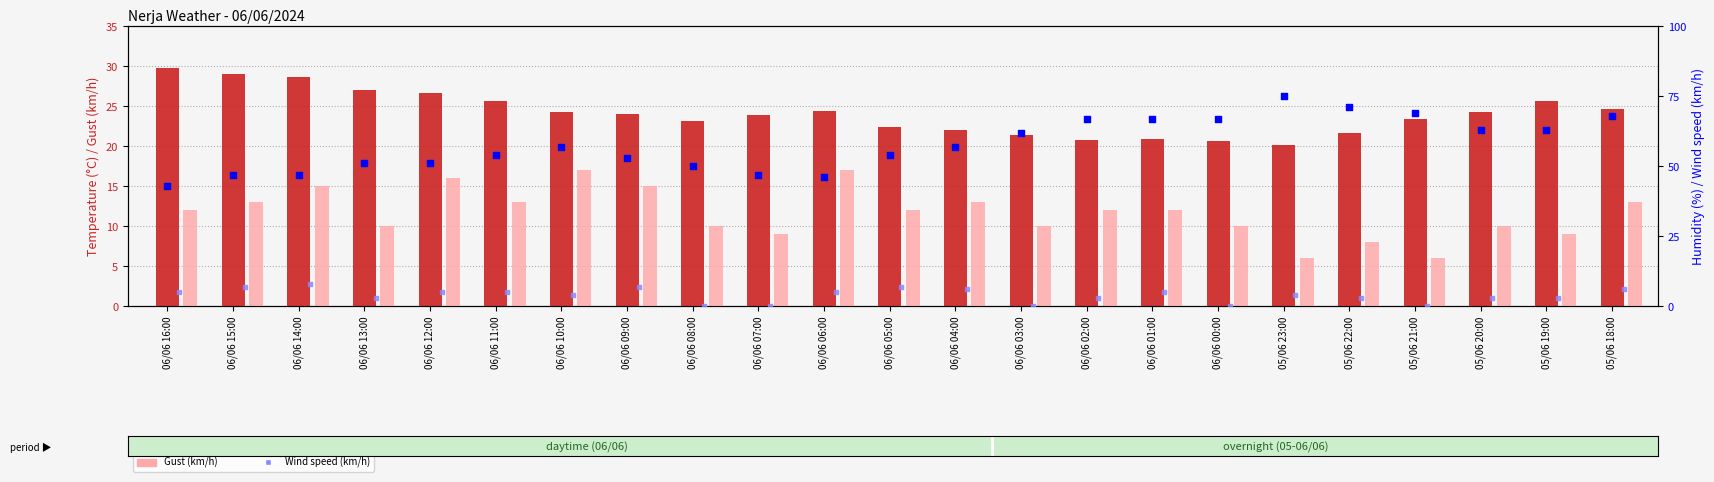

What is the total value across all series at 06/06 12:00?

98.7